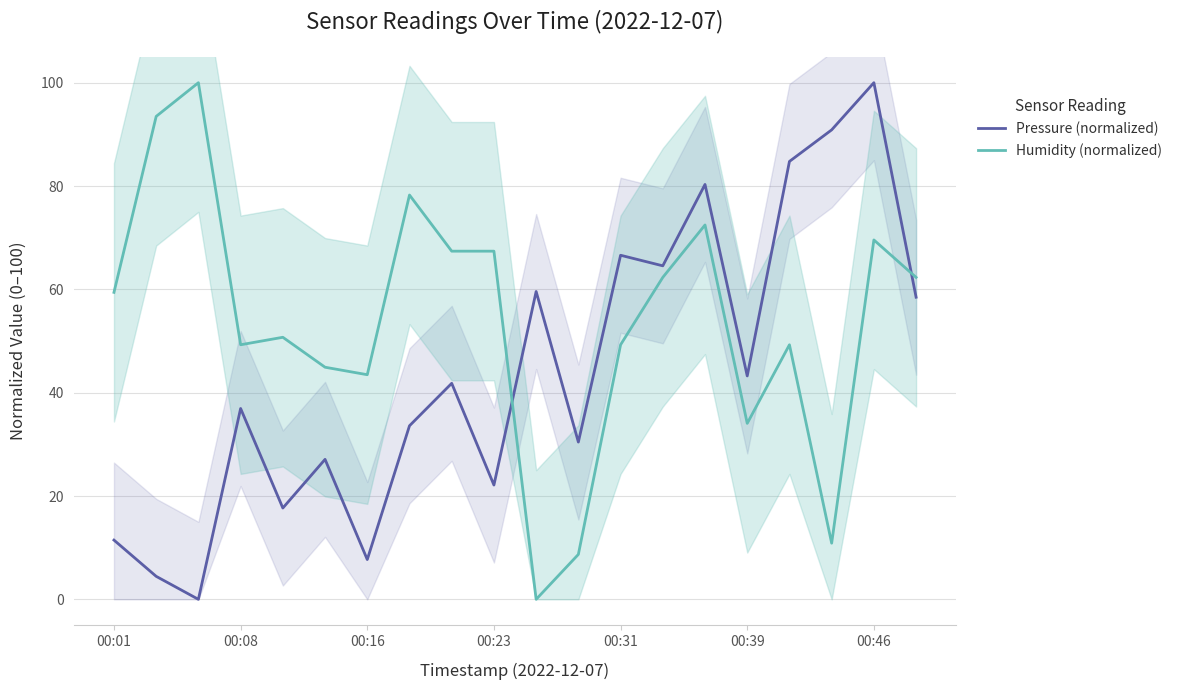

What is the approximate value of Pressure (normalized) at 00:46?

100.0